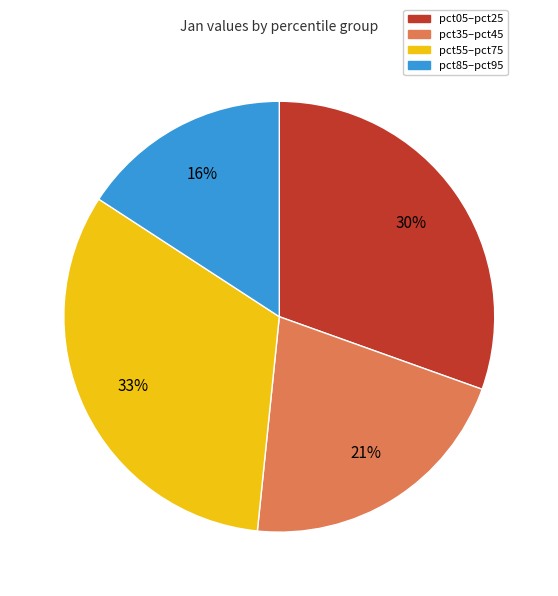

To the nearest percent, what portion does pct05–pct25 represent?

30%